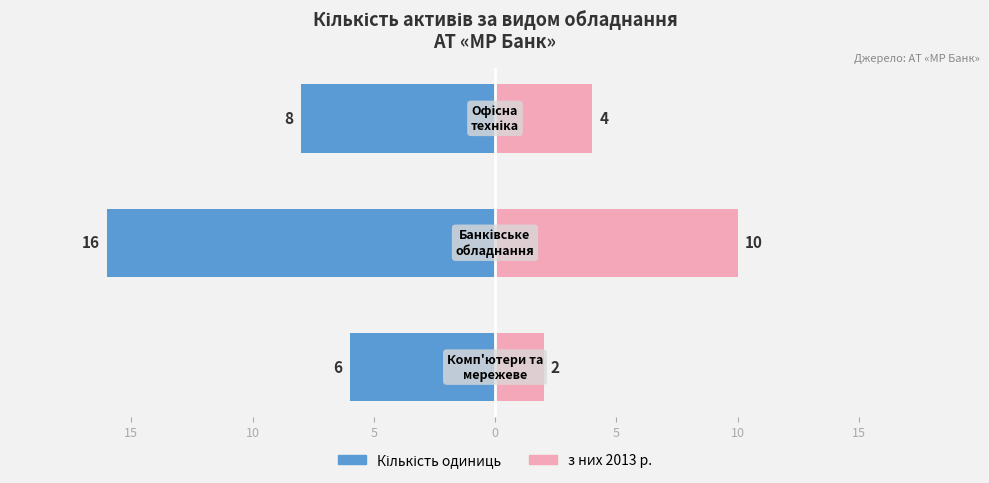

How many groups of bars are there?

3